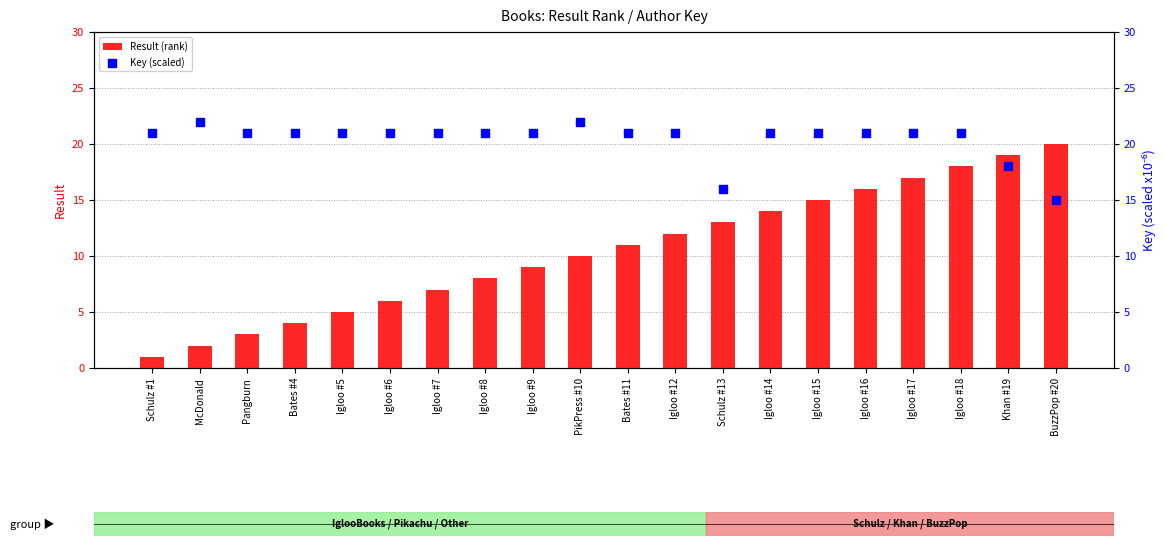

At how many categories does at least one series exceed 12?

20